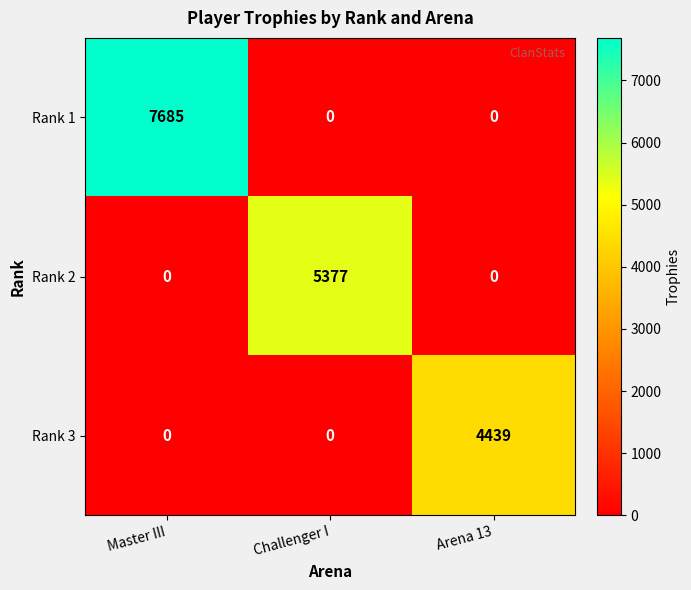

Which series has the largest range (max minus min)?

Rank 1